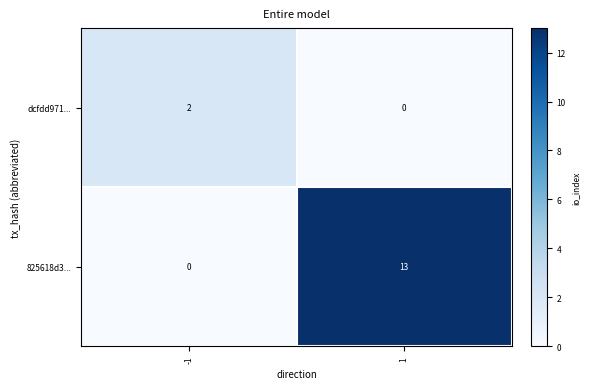

The dcfdd971... series shows 1 at -1. True or false?

False